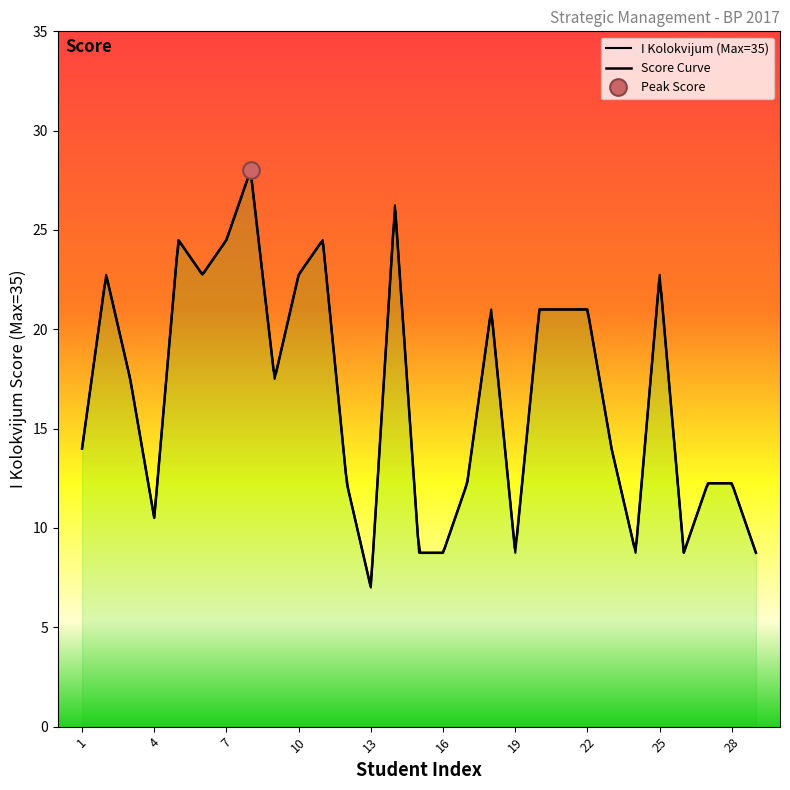

What is the value of the 3rd point from the left?

17.5